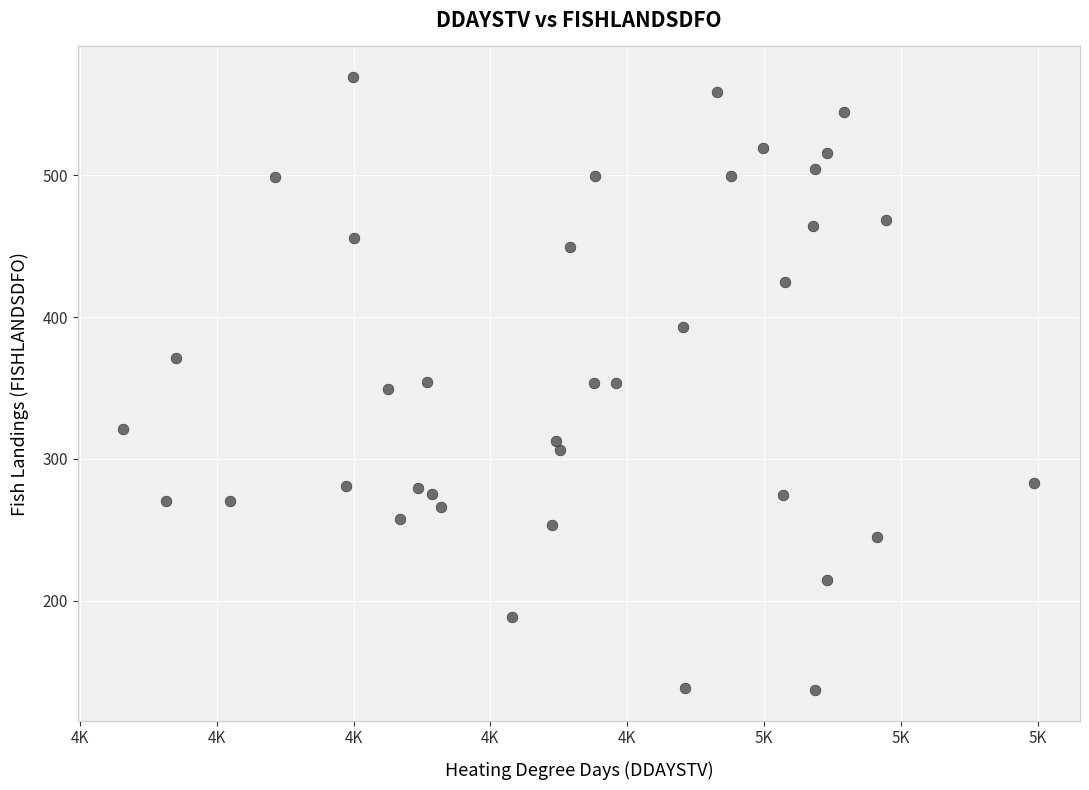

What is the range of Y values (max minus min)?

432.0